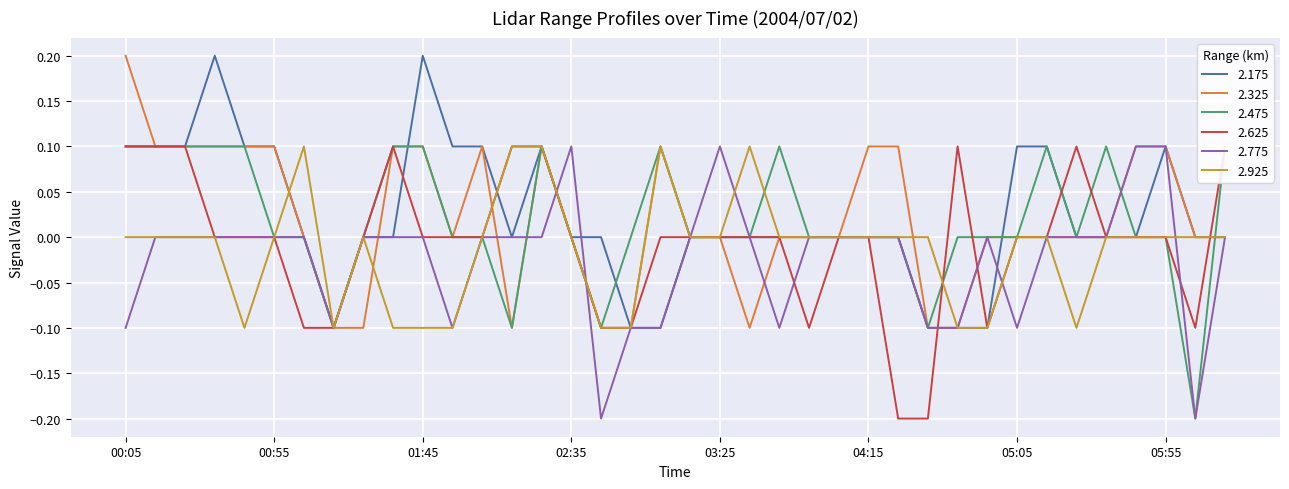

What is the label of the 2nd point from the right?

06:05